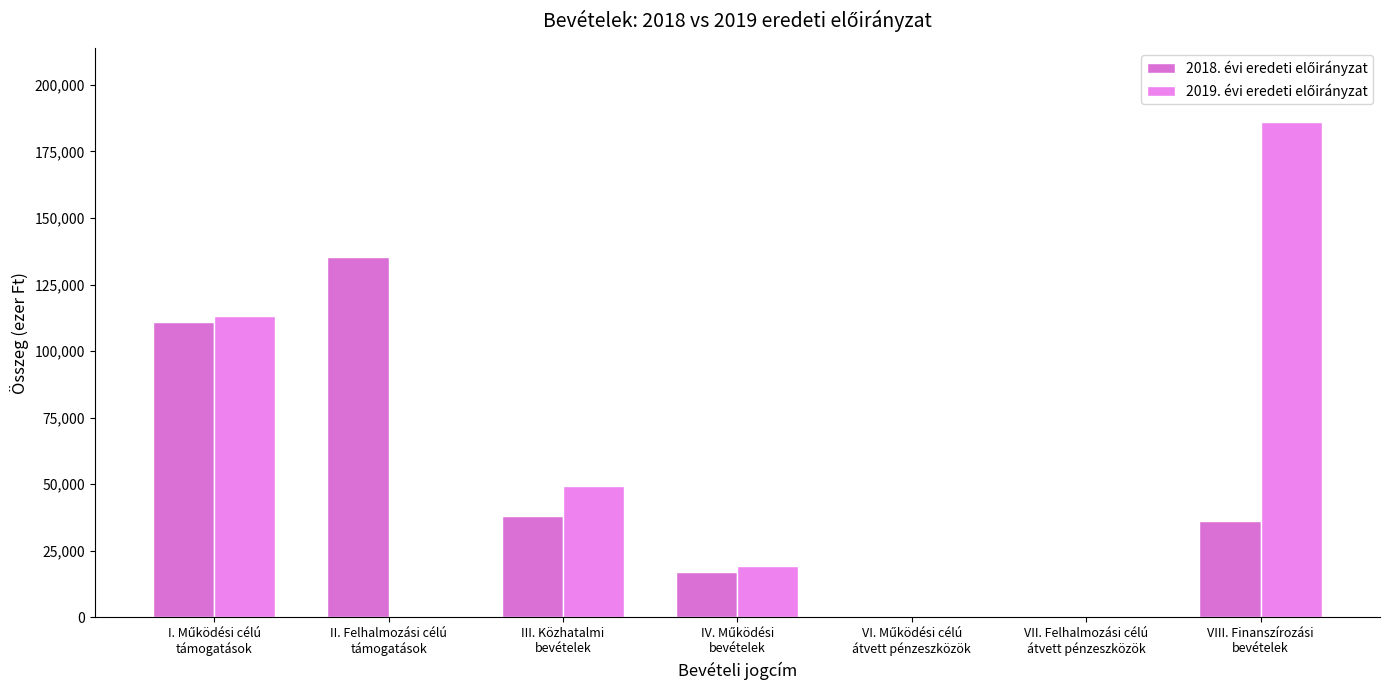

How many data points does each series have?

7